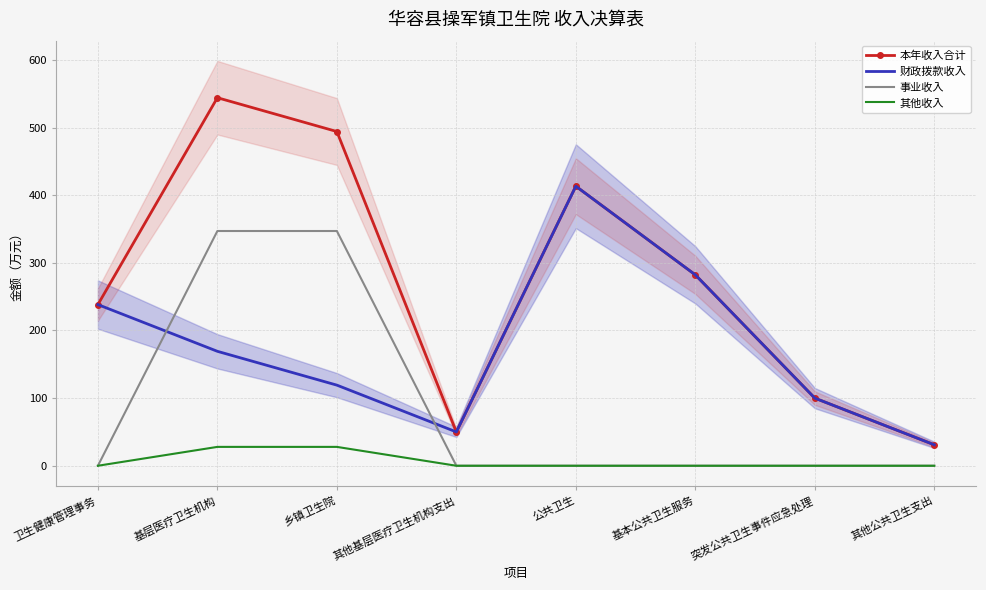

What is the spread (max minus min) of values at 其他基层医疗卫生机构支出?

50.0